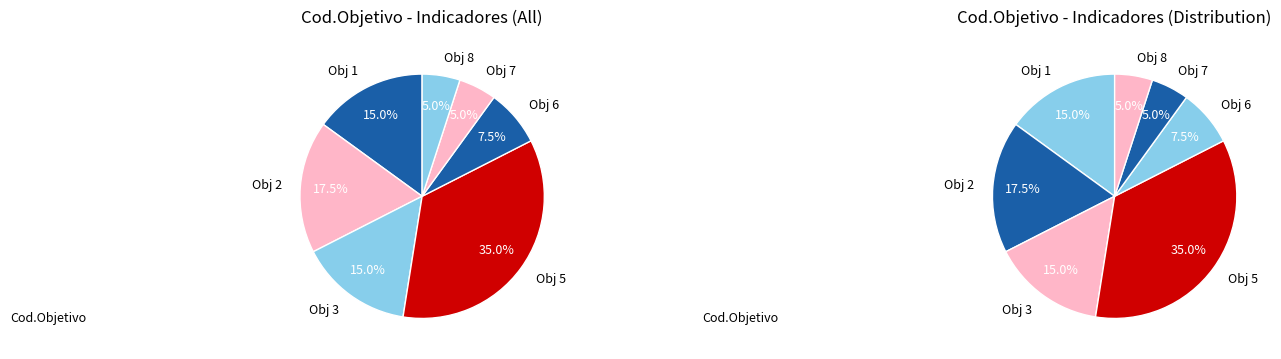

Which slice is the smallest?

7